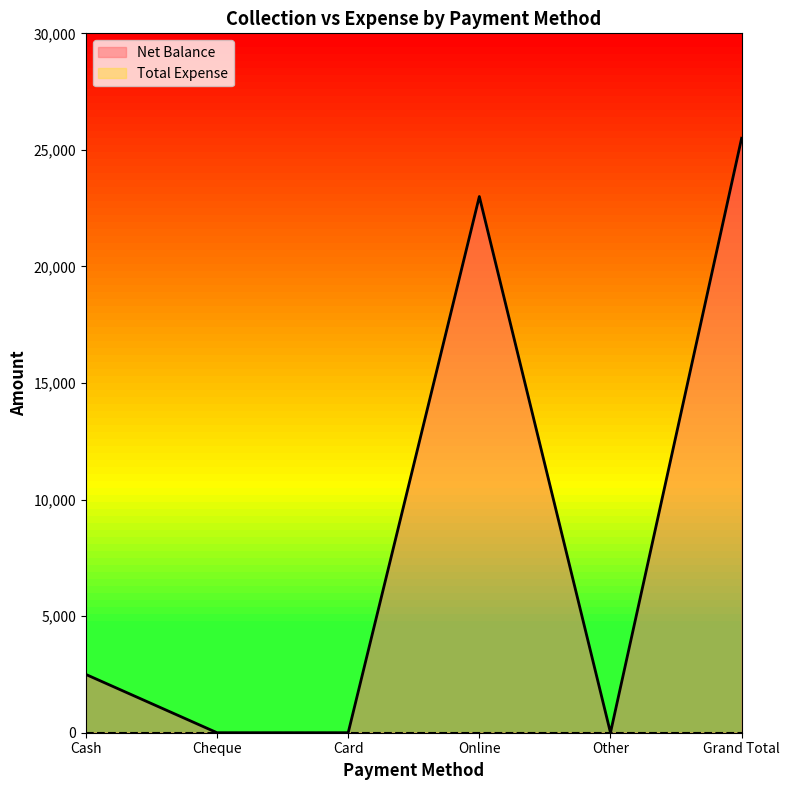

Where does the data first go above 2500?

Online